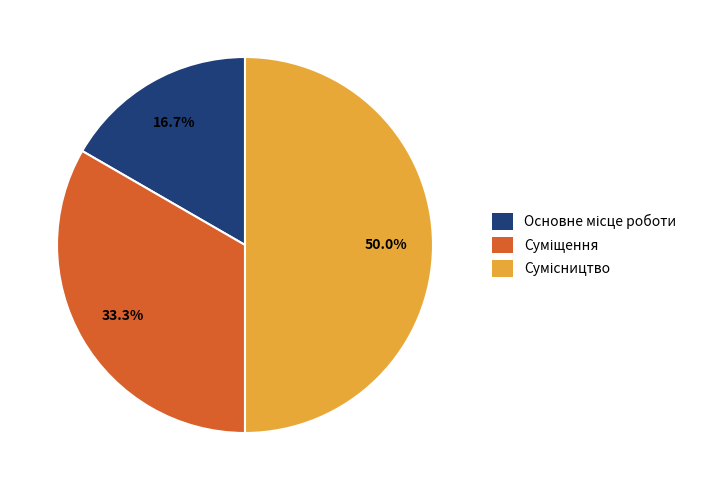

Does Основне місце роботи represent more than half of the total?

No